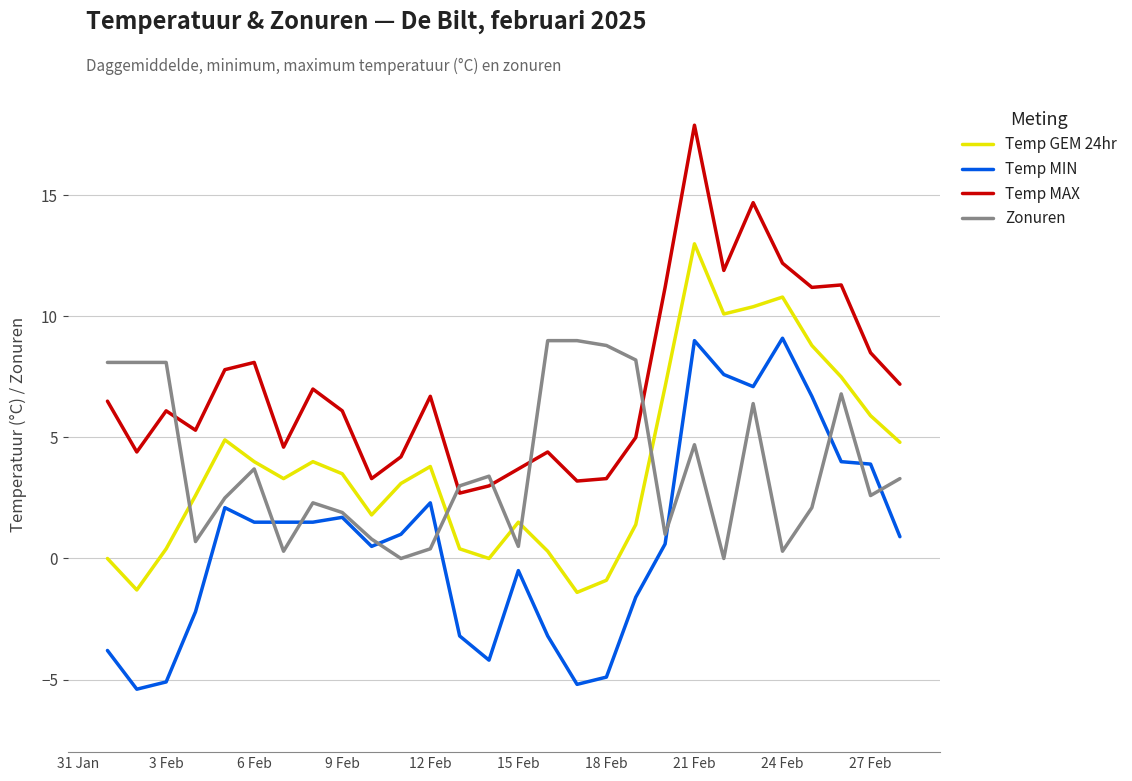

True or false: Temp MAX and Temp MIN cross at least once.

False